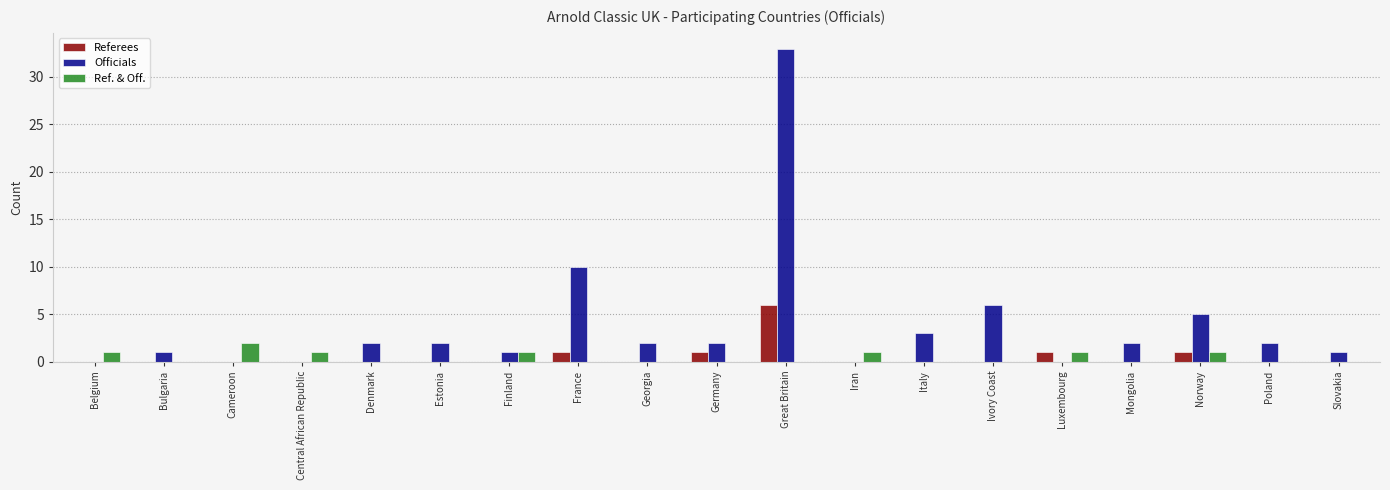

What is the total value across all series at Italy?

3